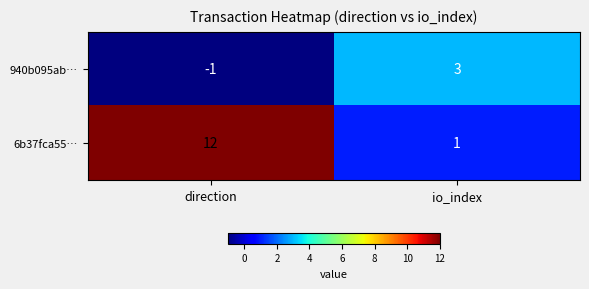

List the series in order of their peak value, highest first.

6b37fca55…, 940b095ab…